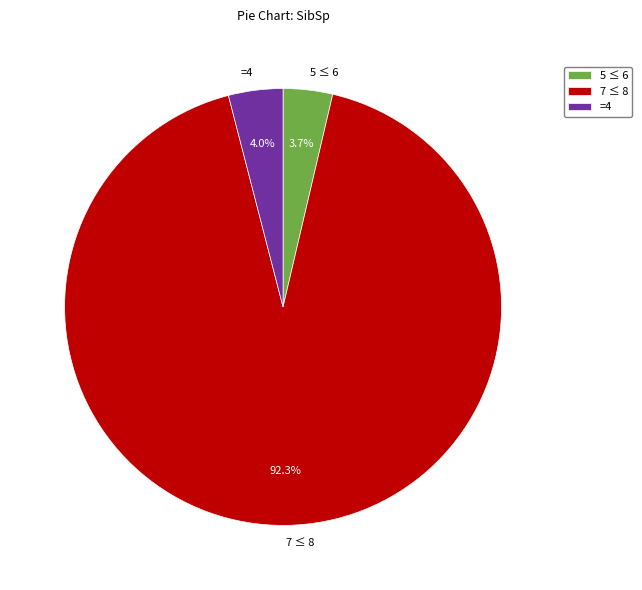

Which category has the biggest portion of the pie?

7 ≤ 8